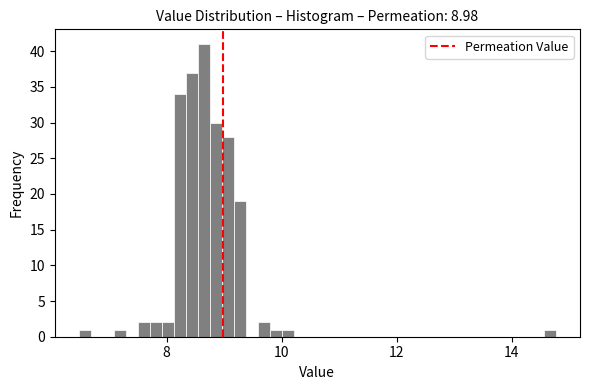

Around what value on the x-axis is the tallest bar? Give the approximate position of its centre, as read against the axis.

8.6